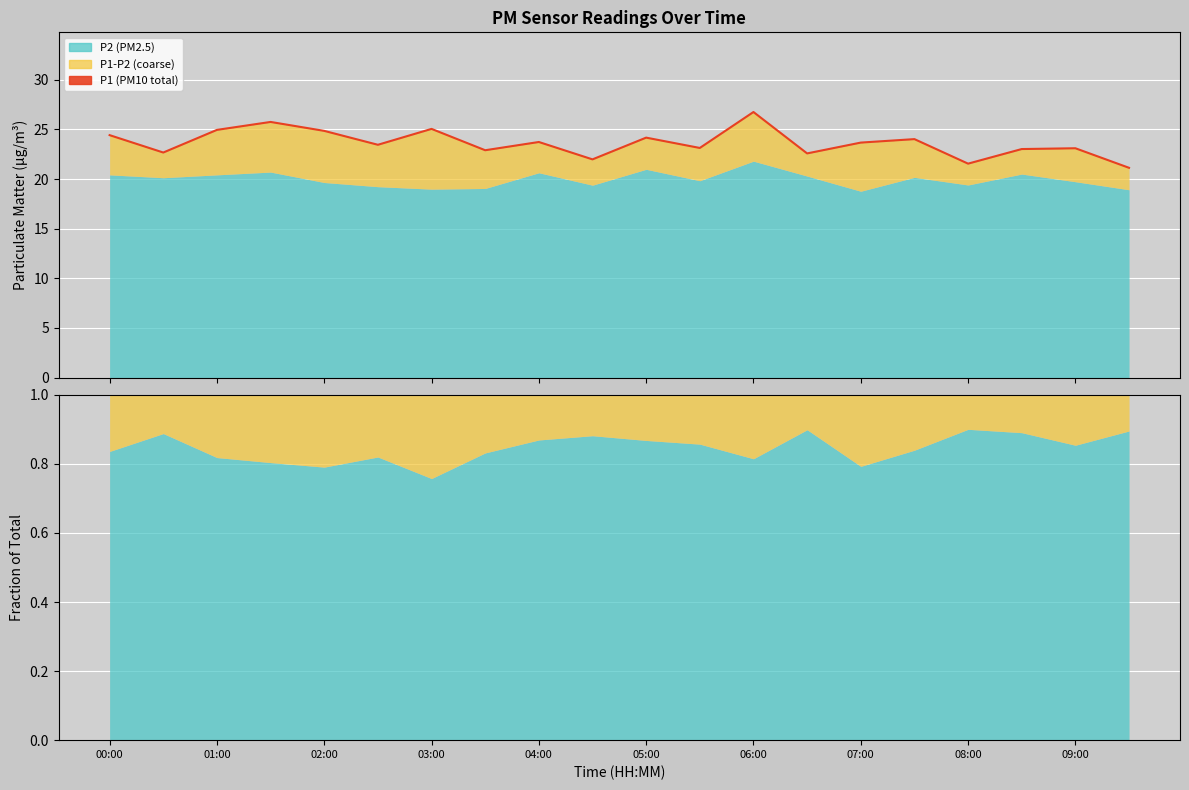

Does the chart display data point markers on the line(s)?

No